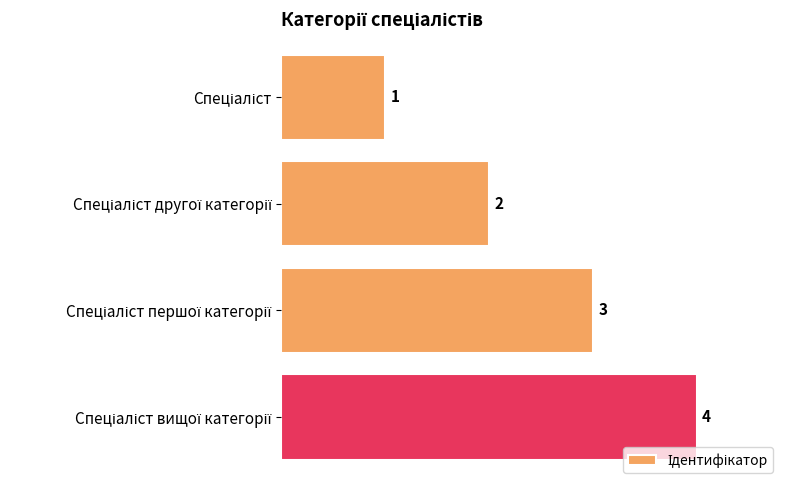

What is the maximum value shown in the chart?

4